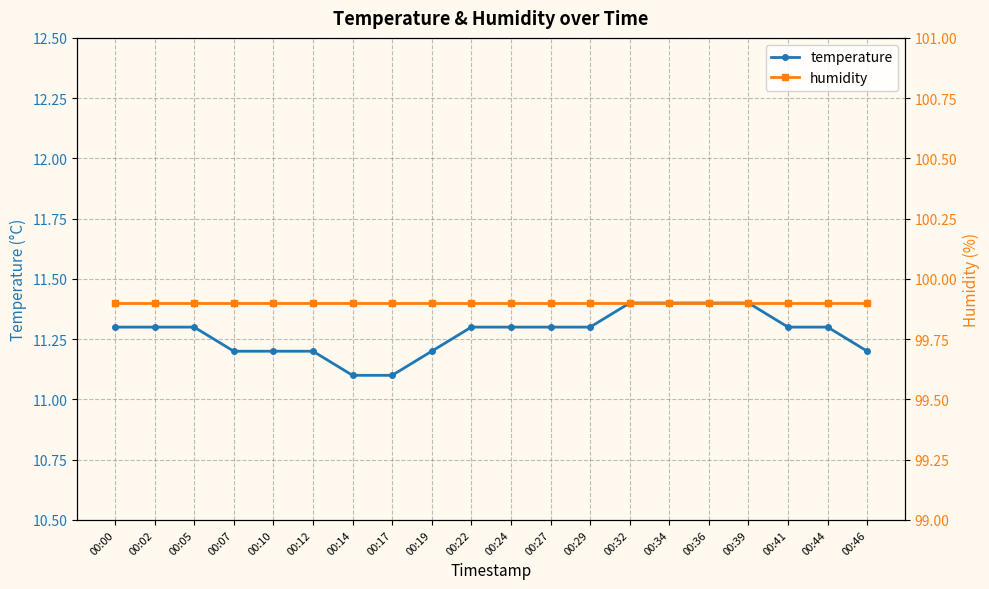

True or false: temperature has a value of 11.3 at 00:41.

True